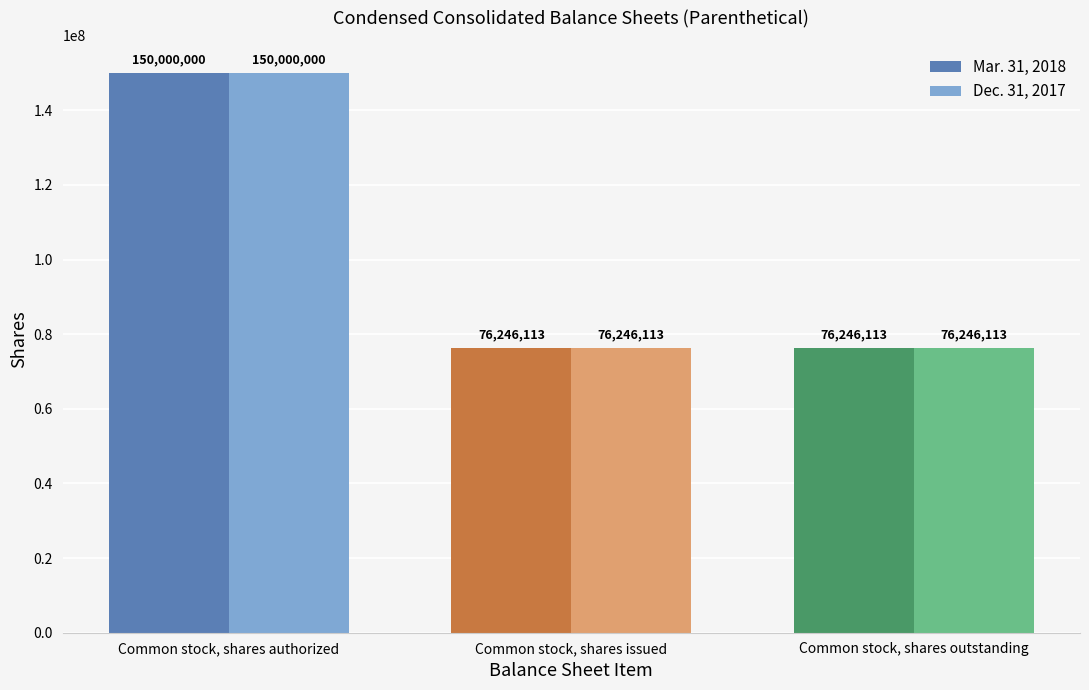

What is the value of the Mar. 31, 2018 bar at the 1st from the left?

150000000